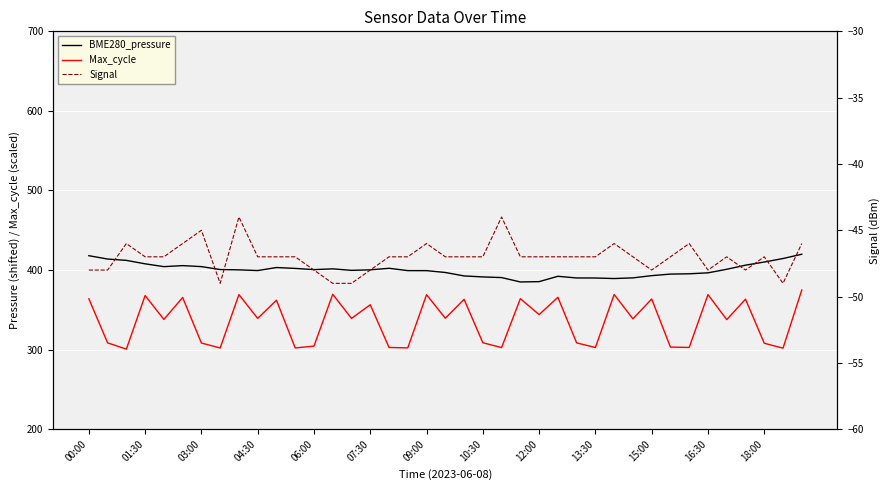

What is the difference between the maximum and minimum values in the Signal series?

5.0